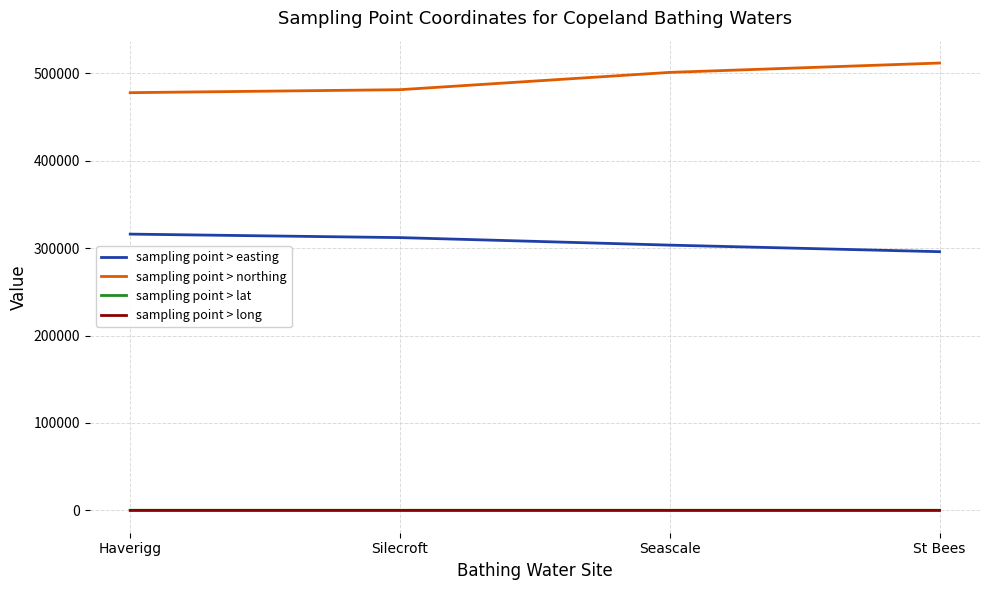

Where is sampling point > northing nearest to the value 494750?

Seascale